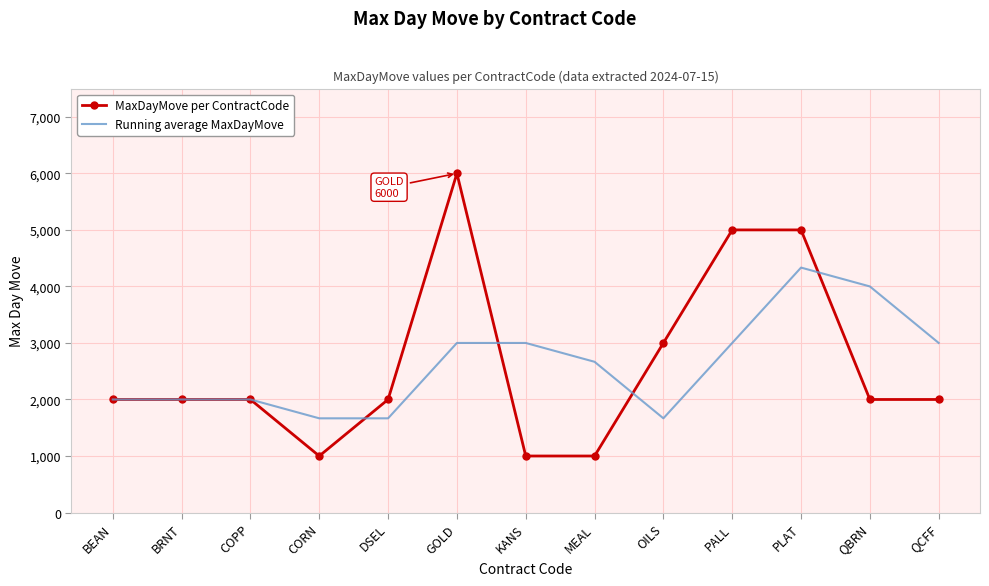

Which series has the largest range (max minus min)?

MaxDayMove per ContractCode